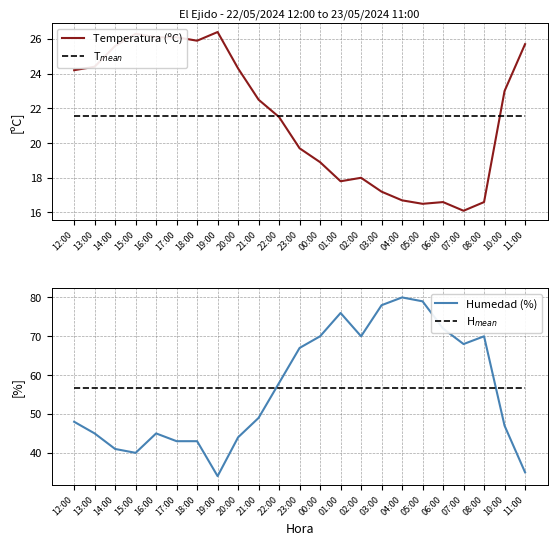

True or false: Temperatura (ºC) and Humedad (%) intersect in this chart.

False